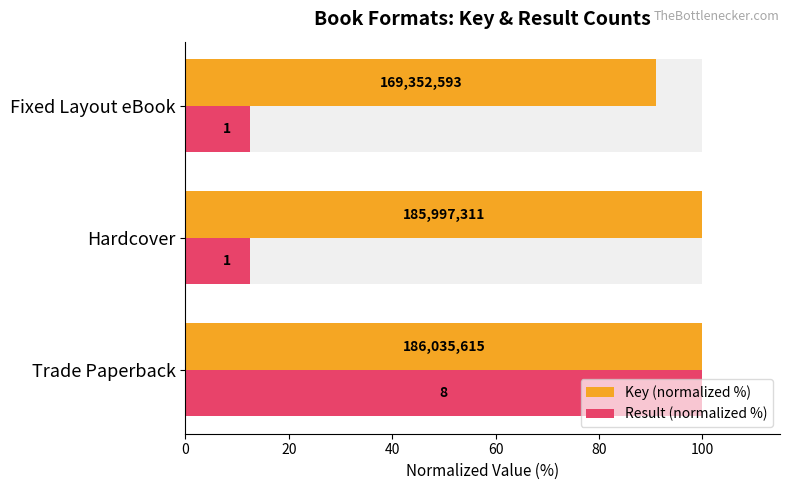

The Result (normalized %) series shows 100.0 at Trade Paperback. True or false?

True